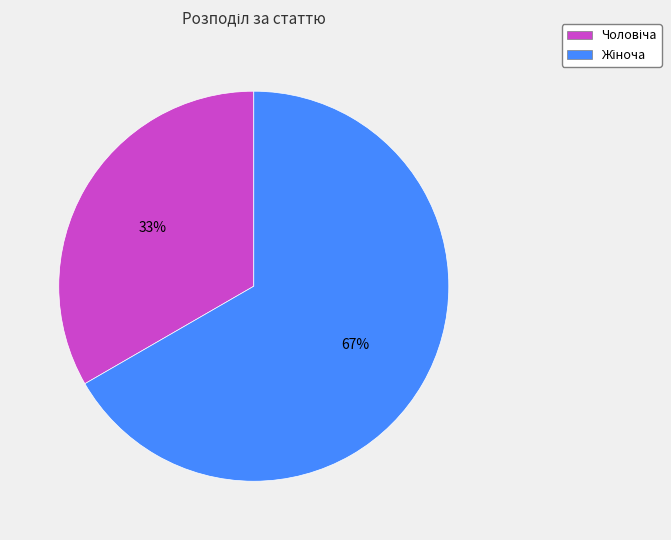

Is there any slice that represents more than half of the pie?

Yes